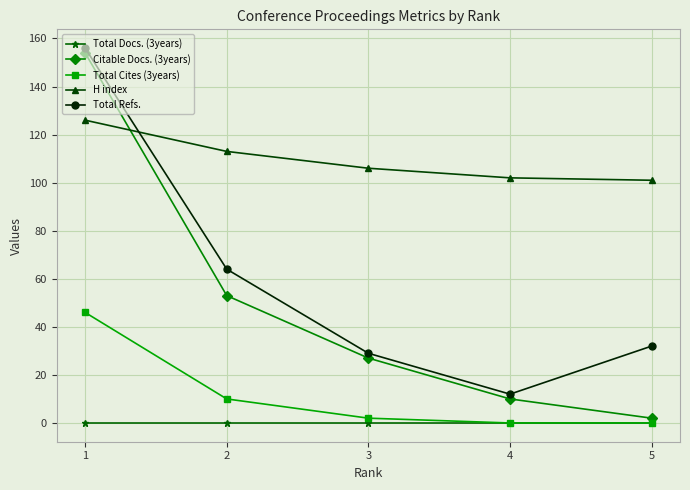

What is the sum of all Total Refs. values?

293